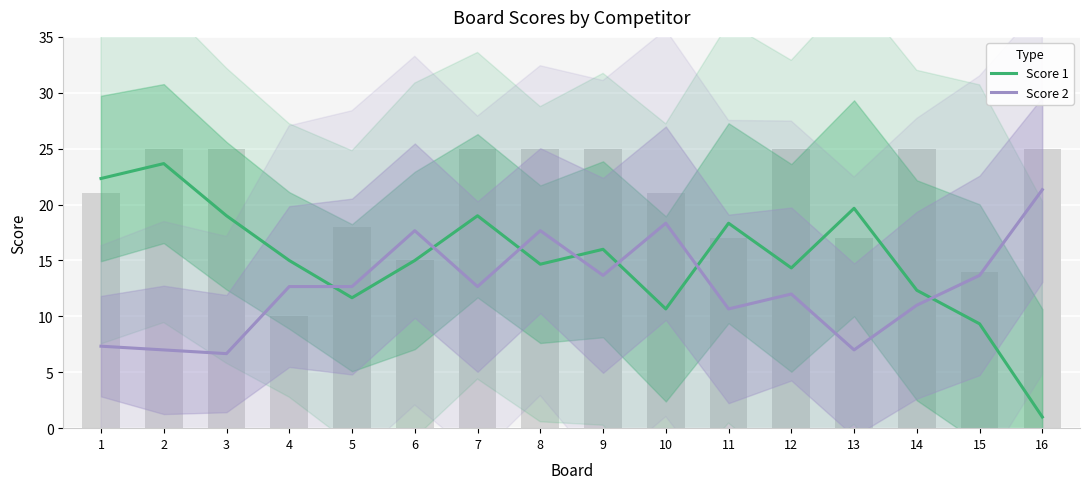

What is the difference between the second highest and second lowest values in the Score 1 series?

13.0